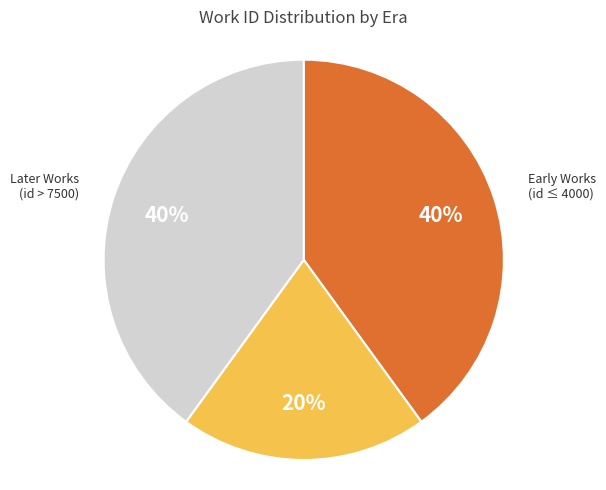

Is there a majority slice in this chart?

No